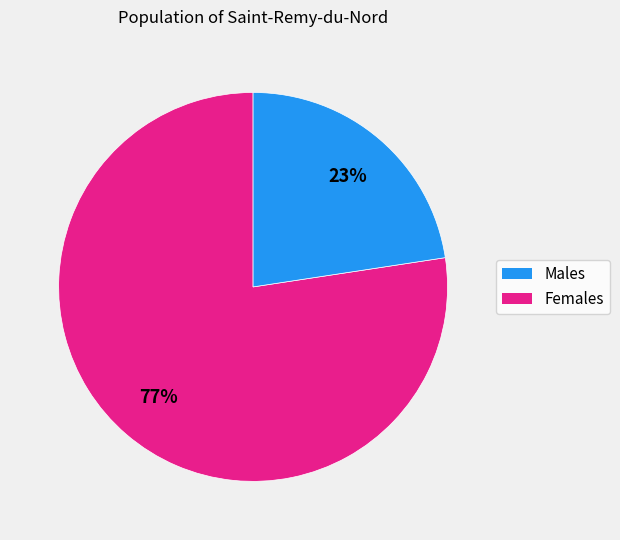

To the nearest percent, what is the average slice percentage?

50%